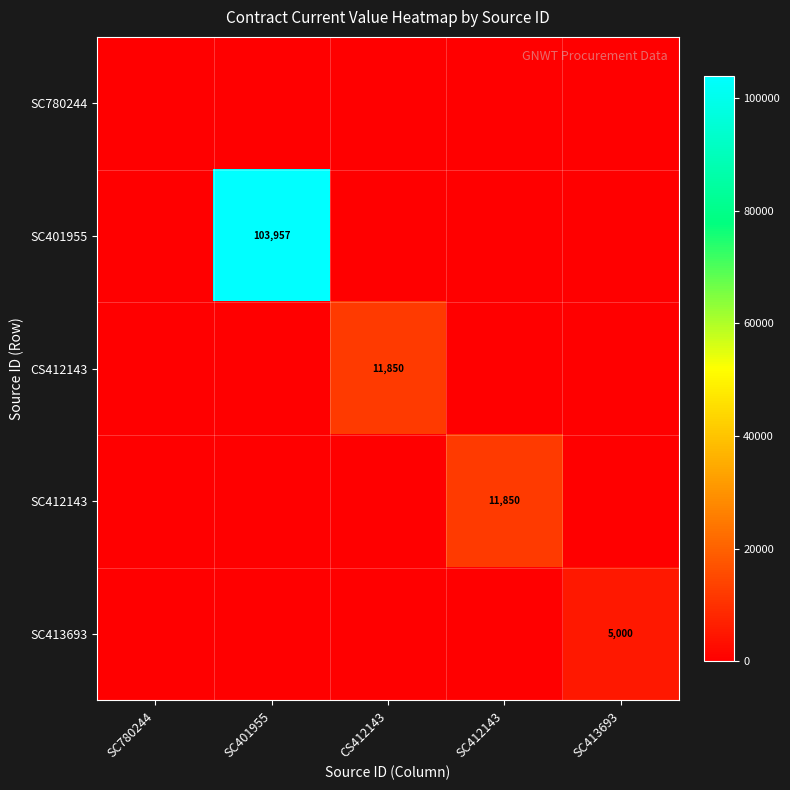

True or false: CS412143 has a value of 11850 at CS412143.

True